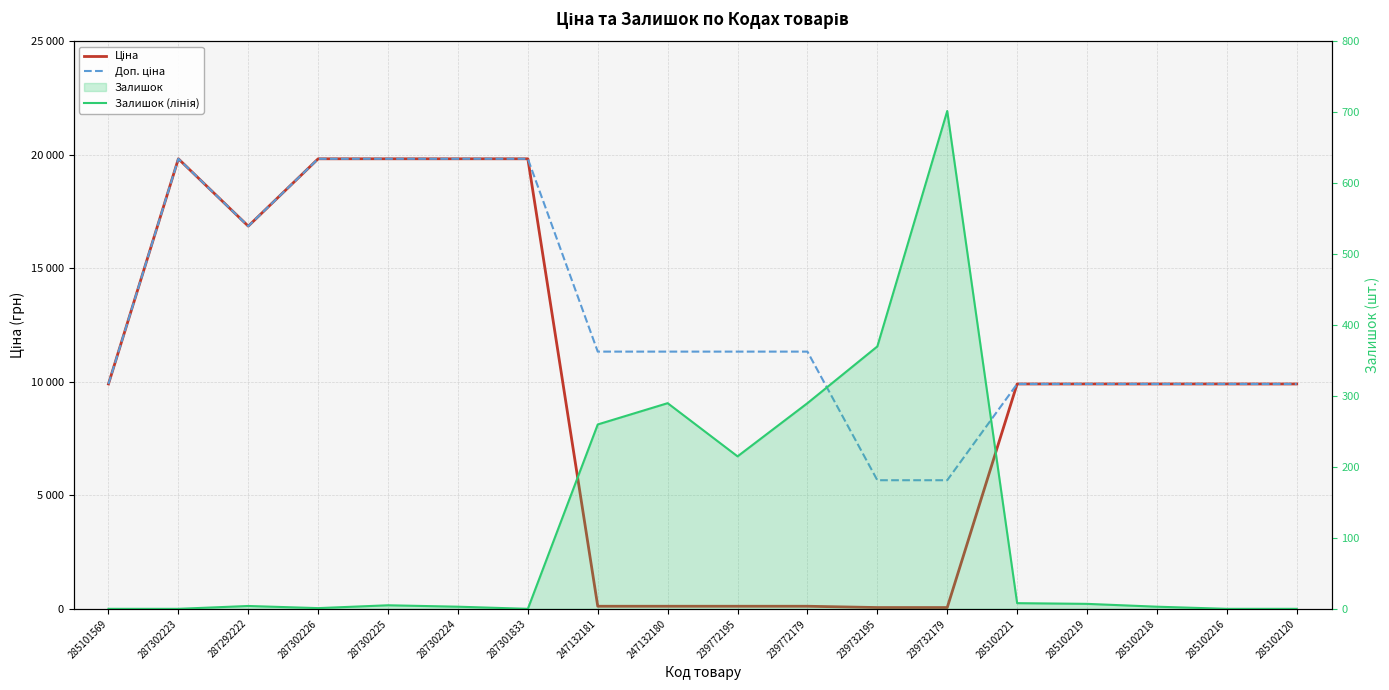

True or false: Залишок (лінія) and Доп. ціна cross at least once.

False